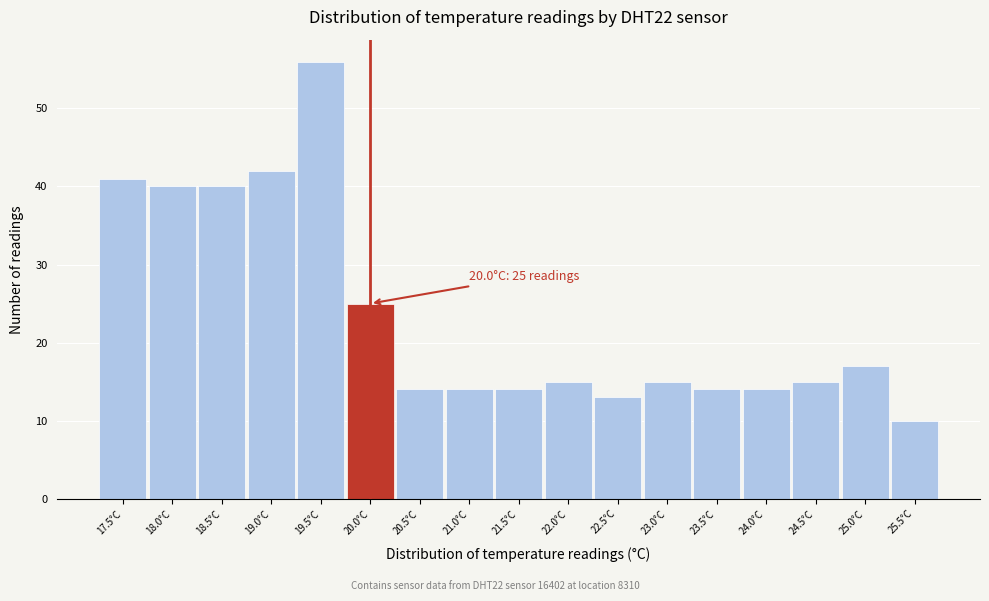

Over which range of the x-axis is the bar tallest?

19.25 to 19.75